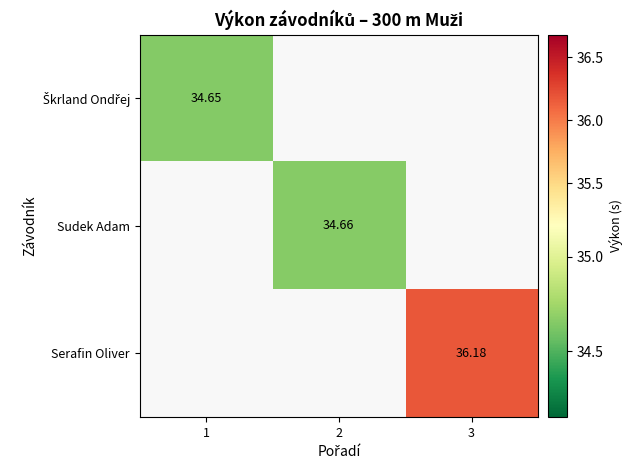

Which category has the highest value in the Sudek Adam series?

1